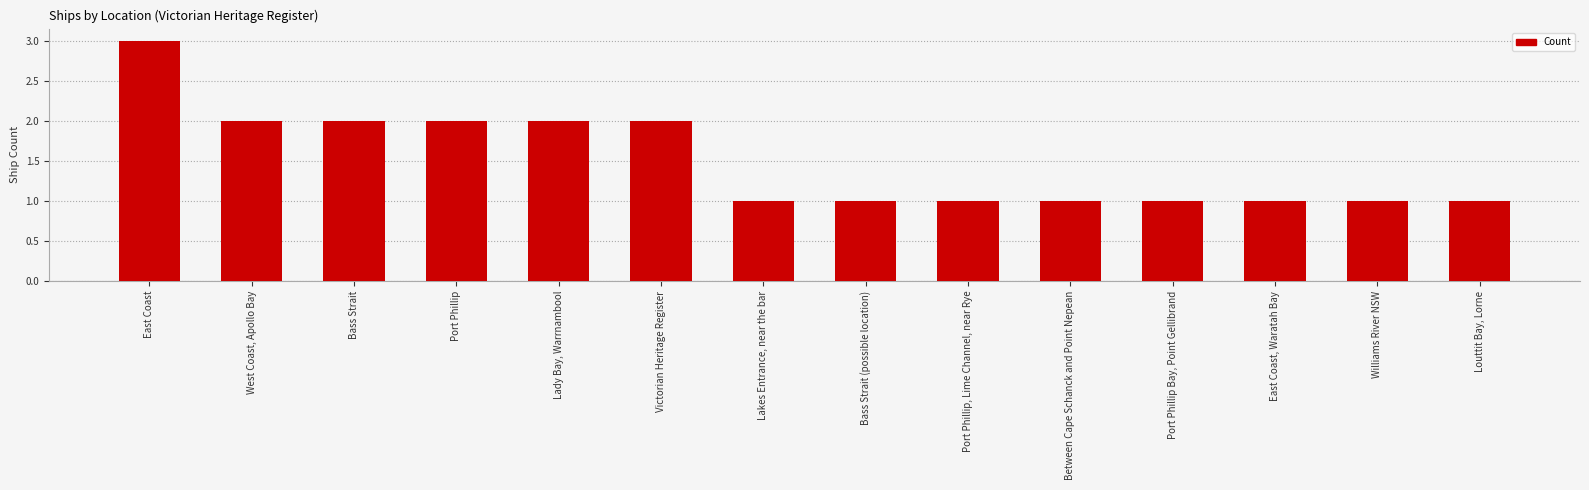

What is the minimum value shown in the chart?

1